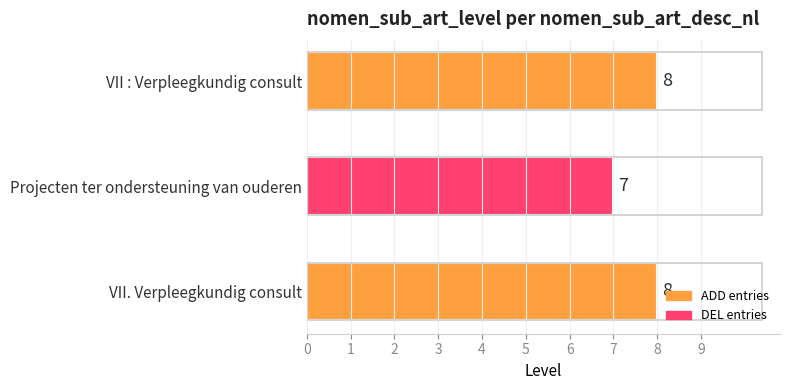

Does the chart contain any negative values?

No